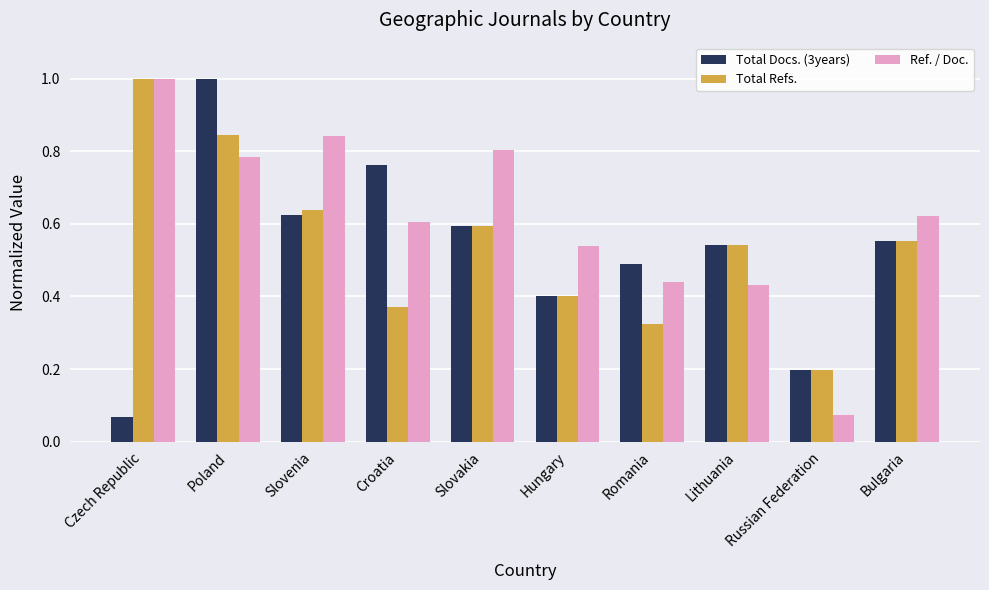

At which label is Total Refs. closest to 0?

Russian Federation